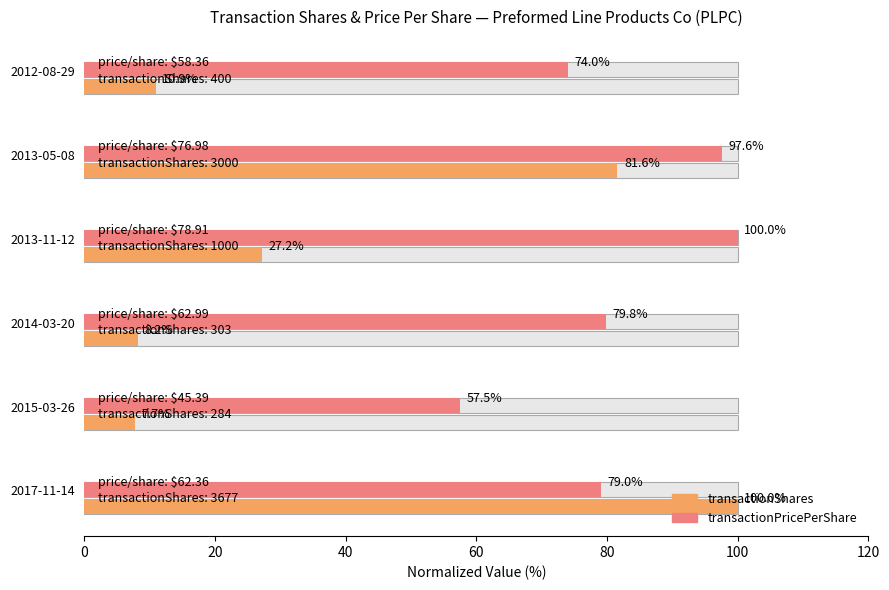

How many data points in transactionShares are less than 27?

3